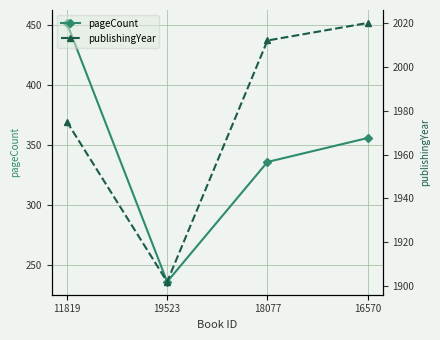

List the series in order of their peak value, lowest first.

pageCount, publishingYear